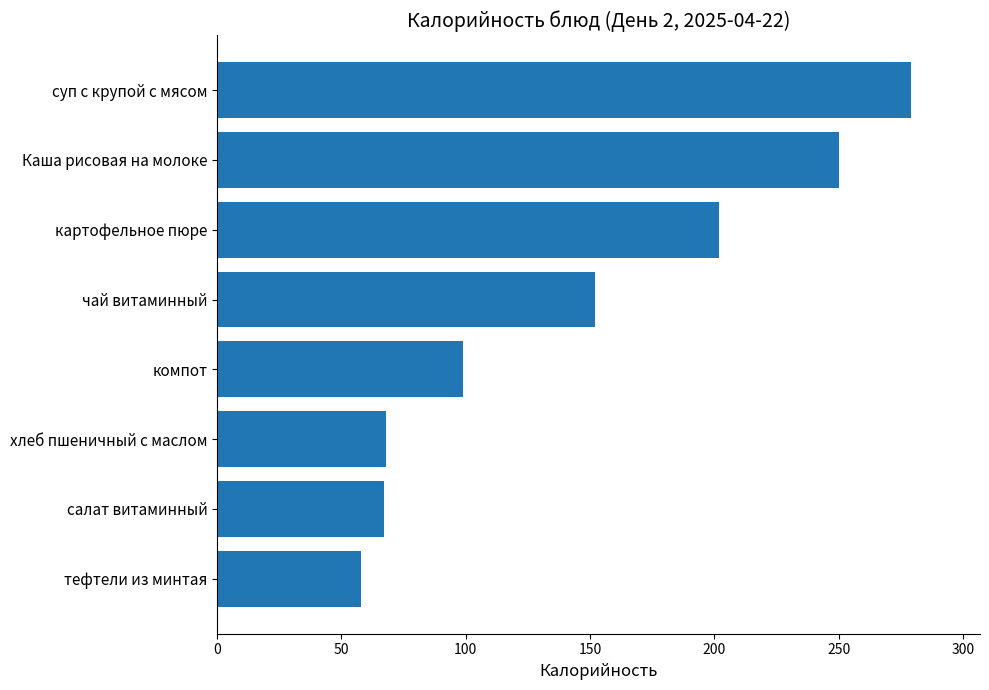

The value at тефтели из минтая is 58. True or false?

True